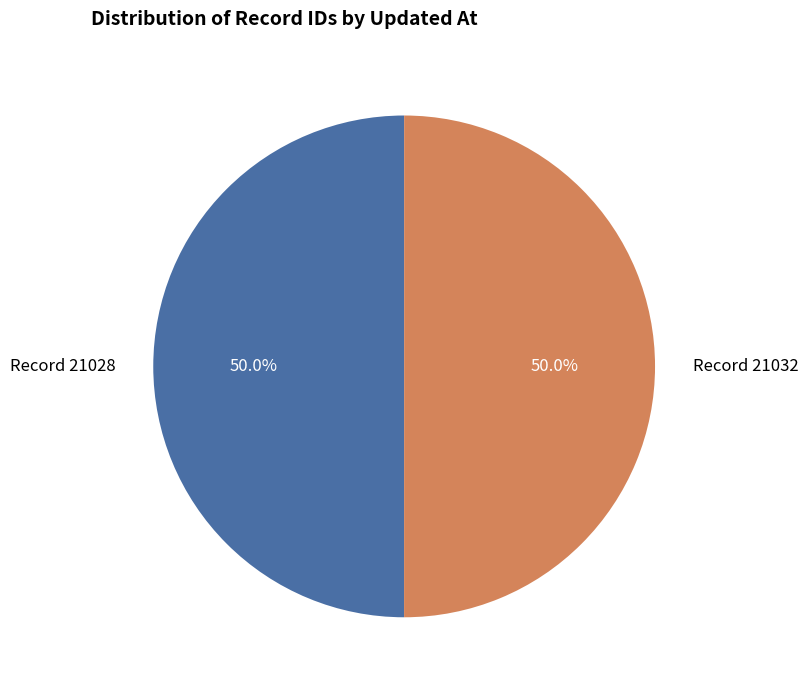

Approximately how many times larger is the value at Record 21032 compared to Record 21028?

1.0